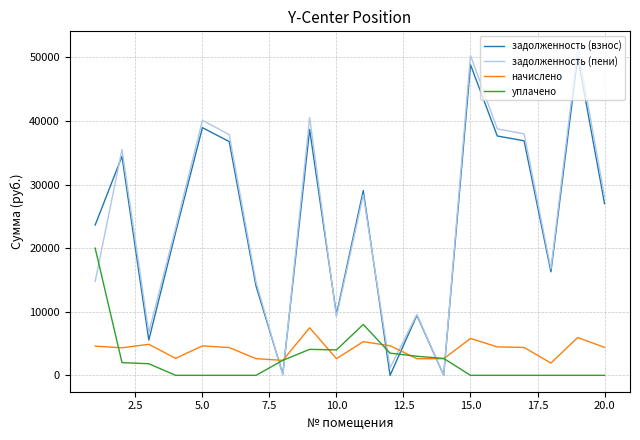

How many lines are shown in the chart?

4